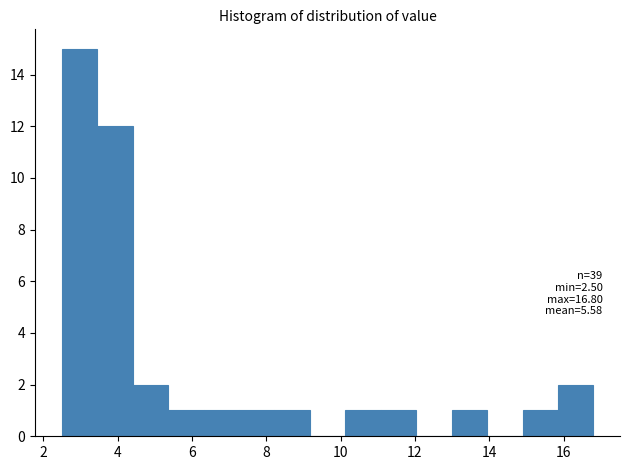

Over which range of the x-axis is the bar tallest?

2.6 to 3.4